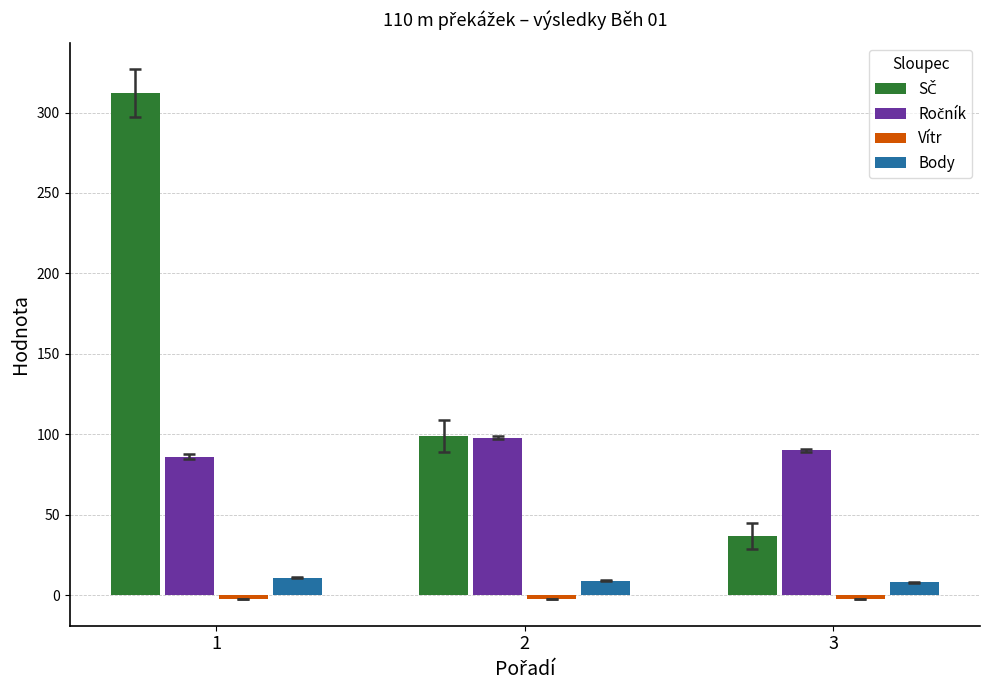

What is the average value of the Body series?

9.3